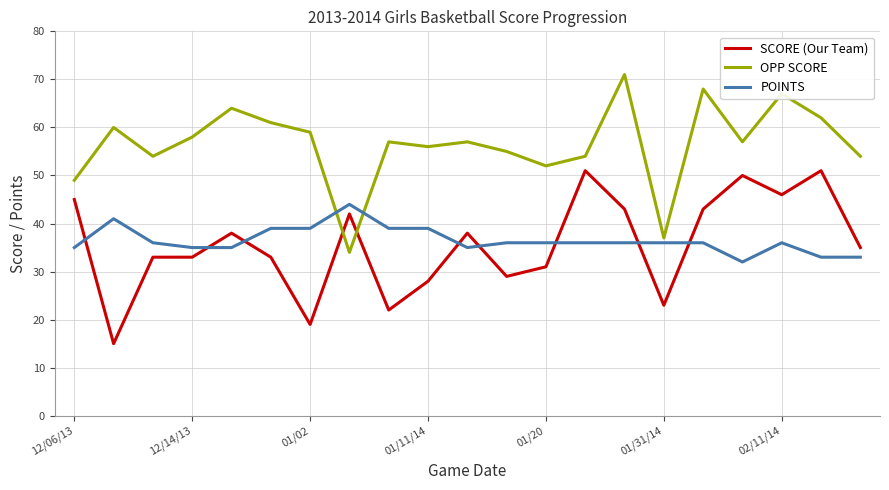

At how many categories does at least one series exceed 66?

3